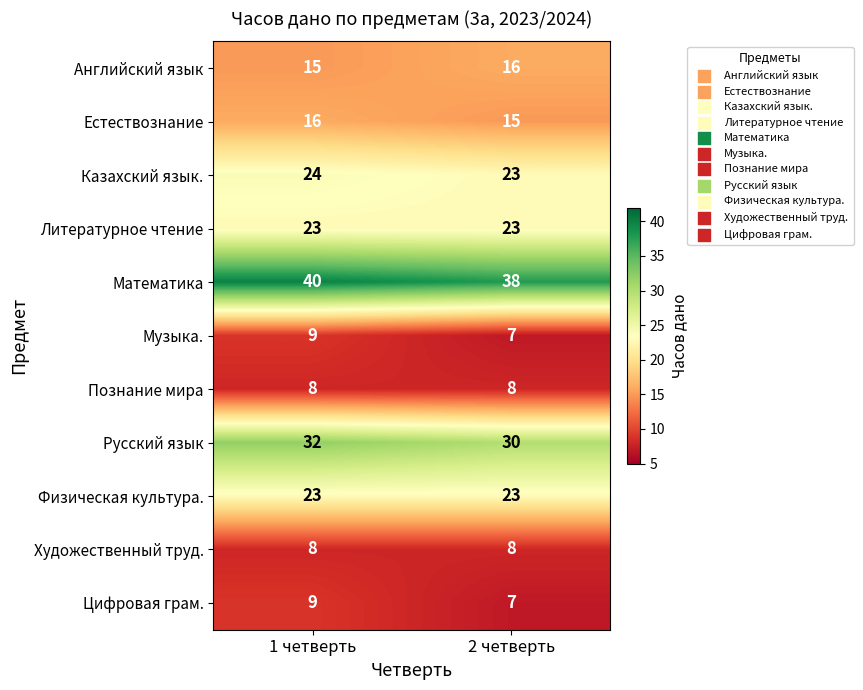

Which category has the lowest value across all series?

2 четверть